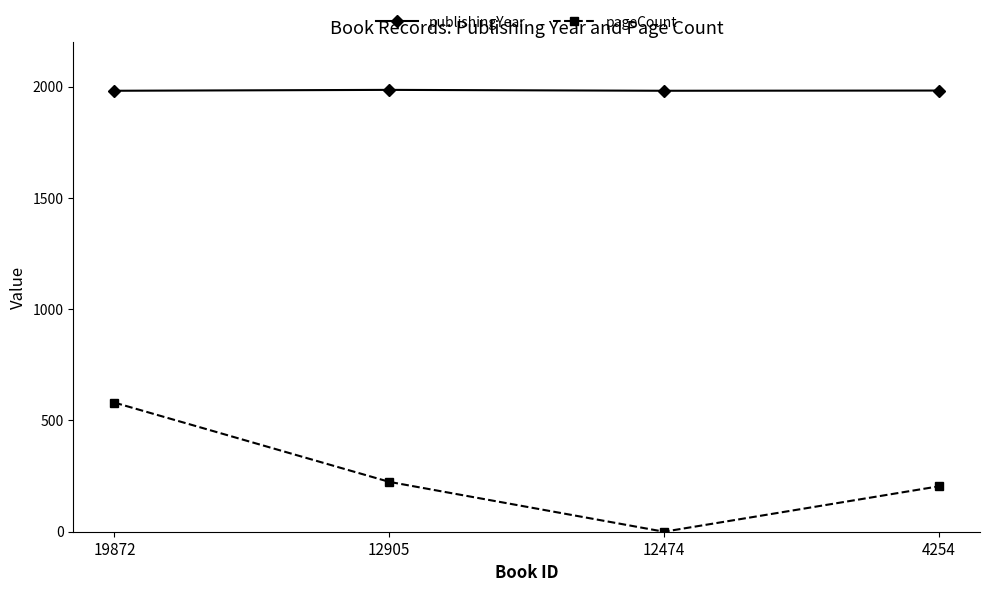

How many values in pageCount are above zero?

3